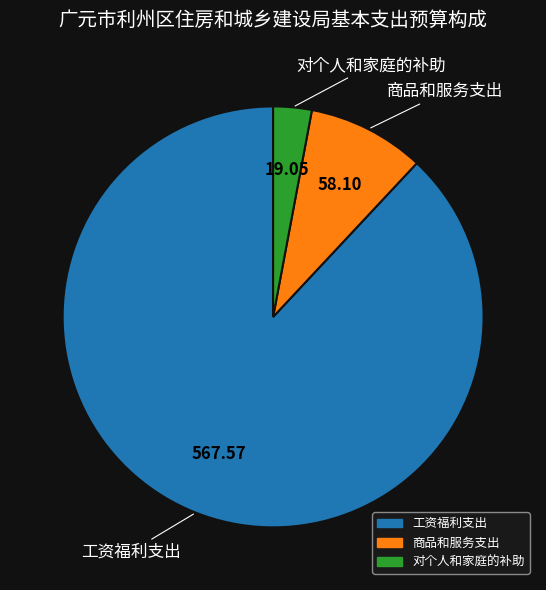

Between 工资福利支出 and 商品和服务支出, which is larger?

工资福利支出